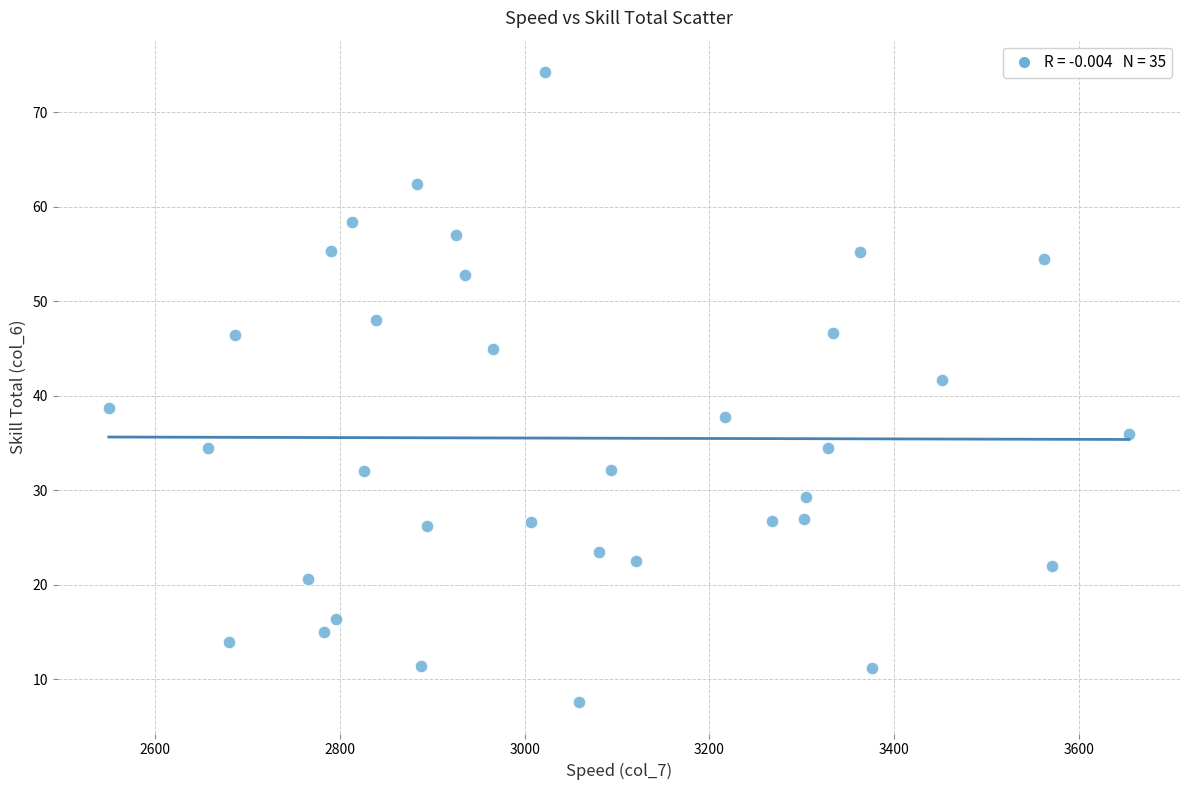

What is the range of X values (max minus min)?

1104.0